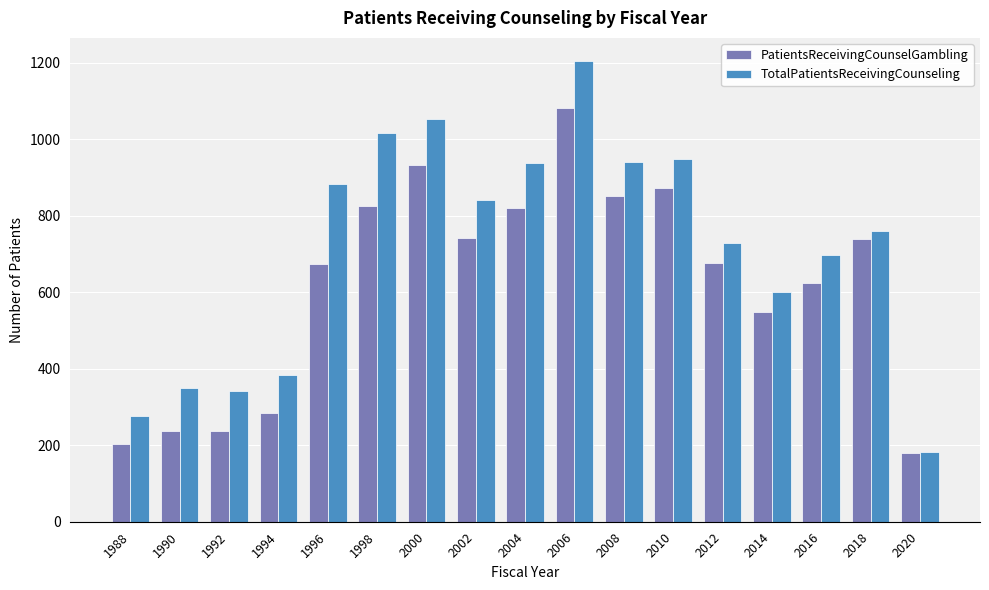

What is the difference between the maximum and minimum values in the TotalPatientsReceivingCounseling series?

1023